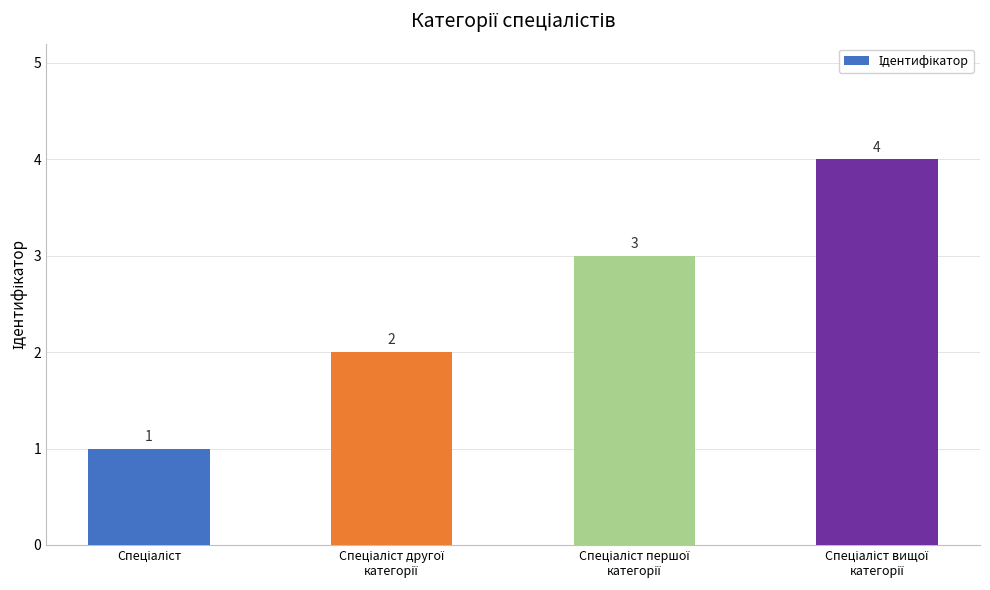

What is the value of the 3rd bar from the left?

3